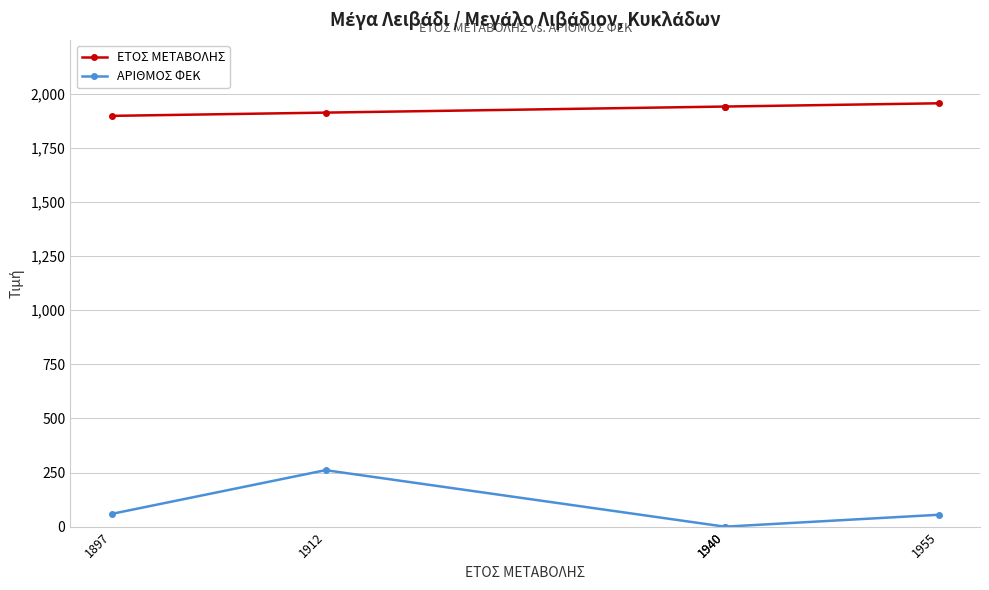

What is the difference between the maximum and minimum values in the ΕΤΟΣ ΜΕΤΑΒΟΛΗΣ series?

58